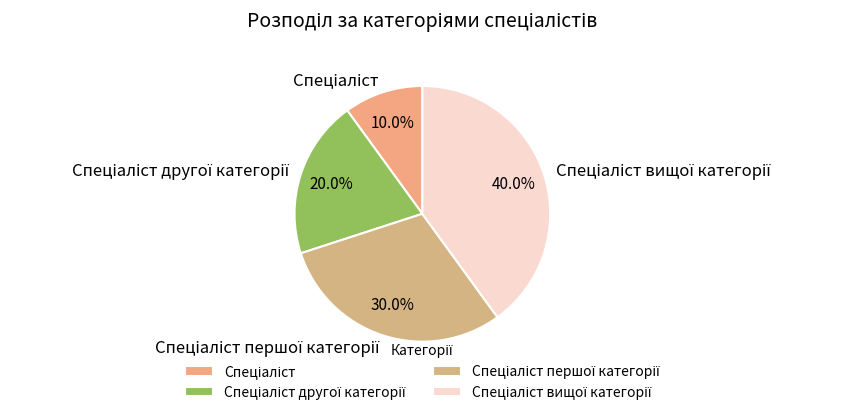

Is there any slice that represents more than half of the pie?

No